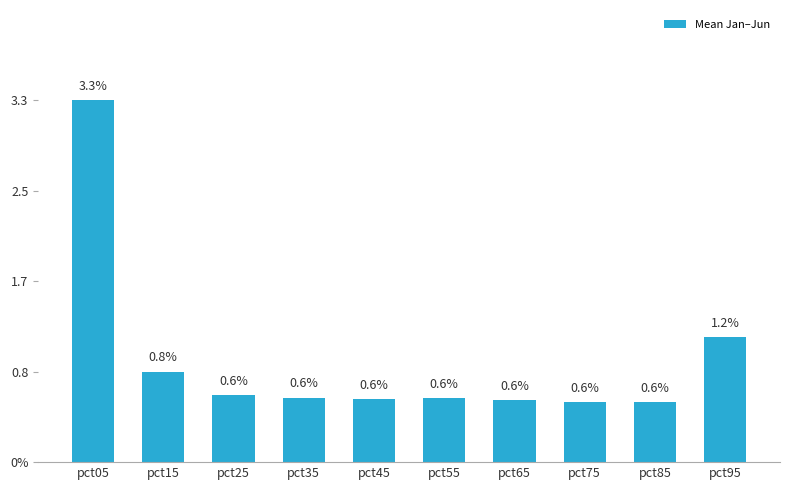

Where is the data nearest to the value 1?

pct95